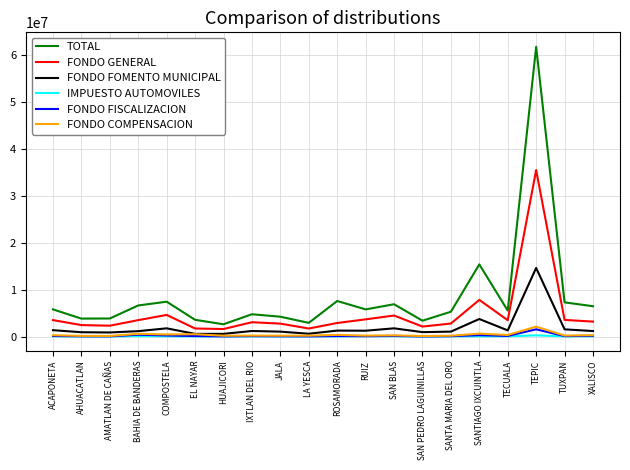

Does the chart display data point markers on the line(s)?

No